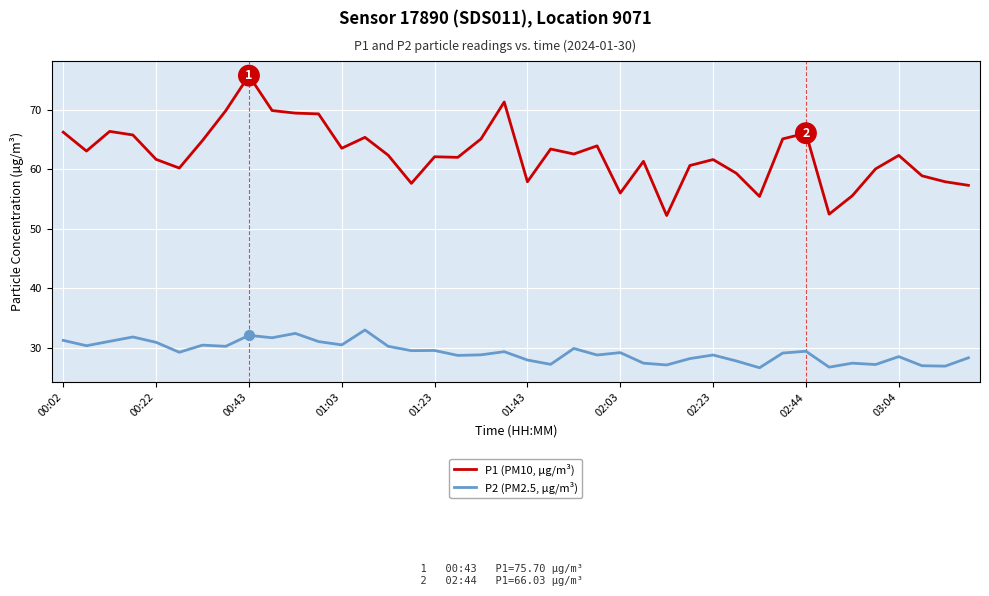

Rank the series by their average value, from highest to lowest.

P1 (PM10, µg/m³), P2 (PM2.5, µg/m³)